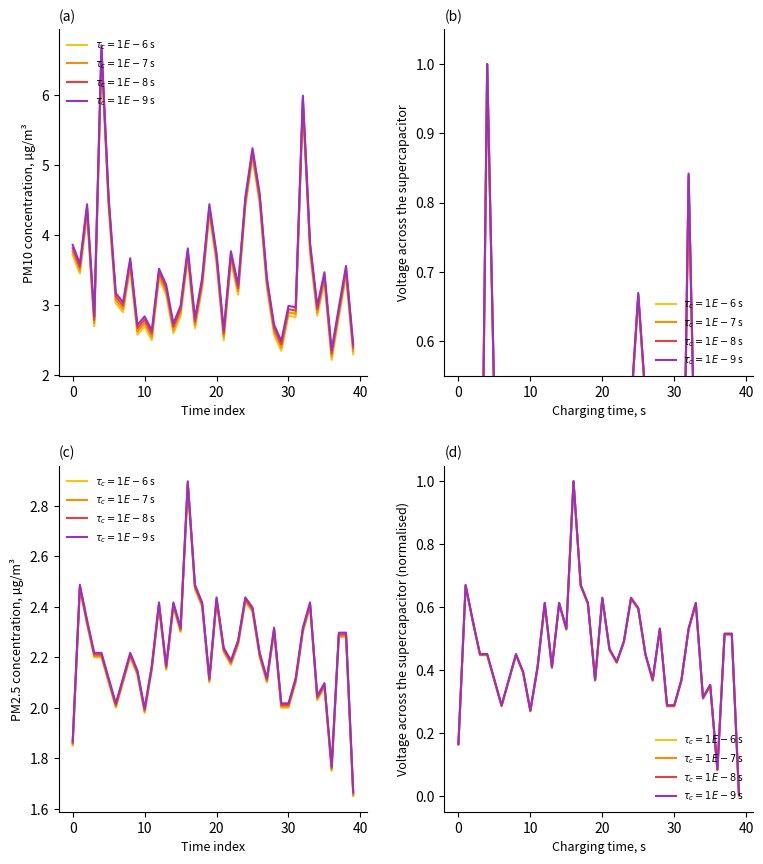

The value of P2 at 02:00 is 2.1. True or false?

True